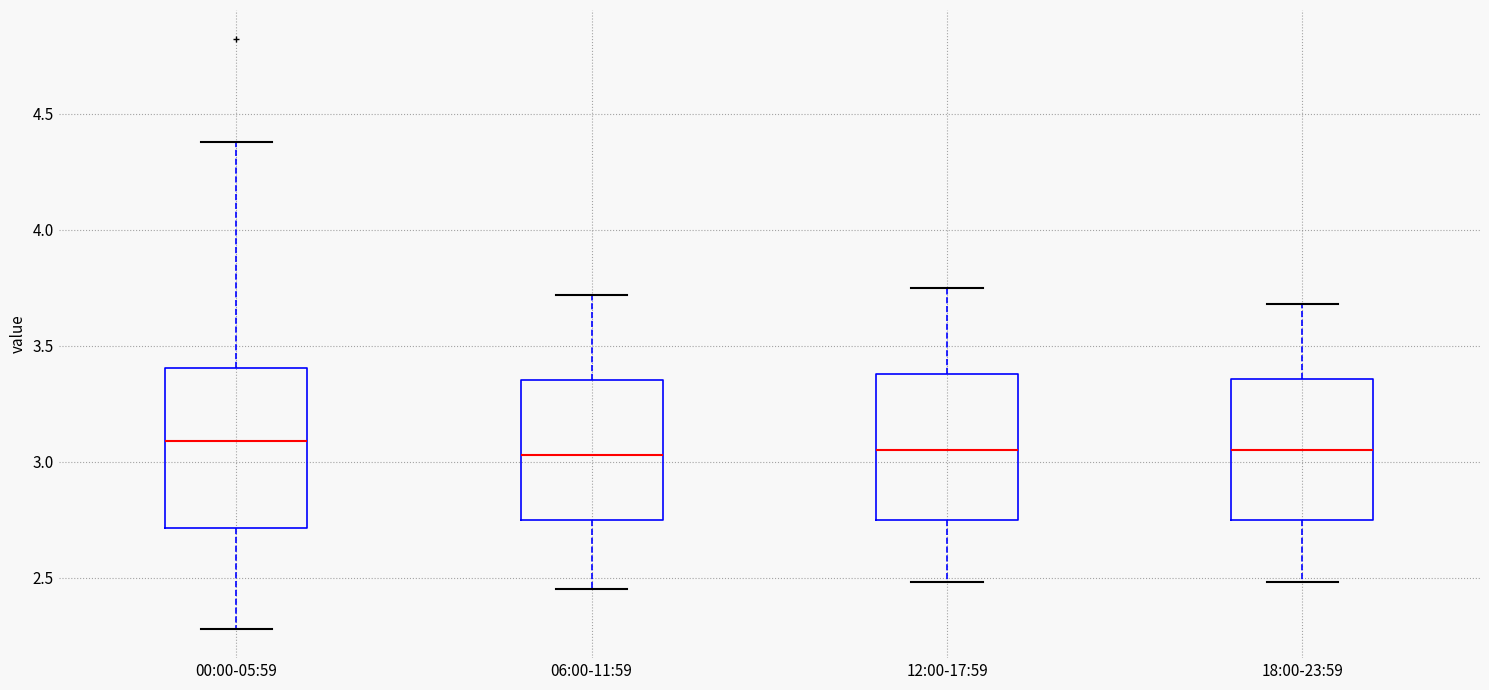

Where does the lower whisker of the box for 12:00-17:59 end on the y-axis? The values are not printed on the chart, so give them approximately, as read against the axis.

2.50